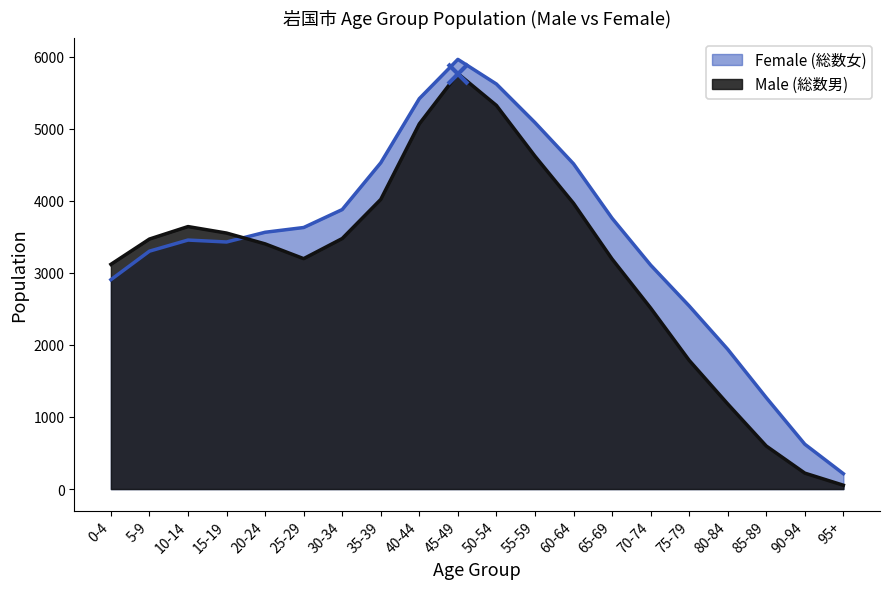

At which label does Male (総数男) reach its minimum?

95+